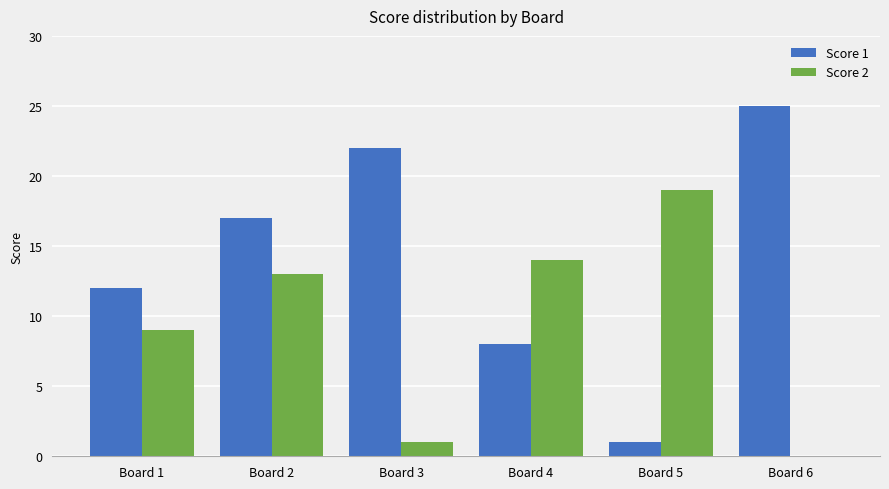

Reading right to left, what are all the values shown in this chart?

Score 1: 25	1	8	22	17	12
Score 2: 0	19	14	1	13	9